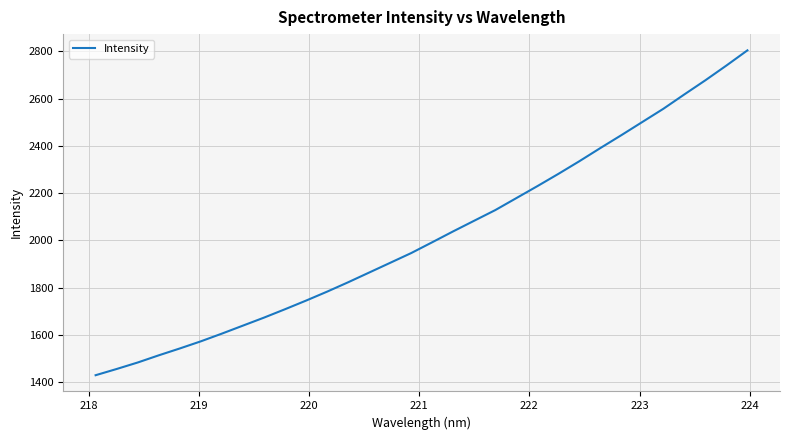

What is the maximum value shown in the chart?

2803.7